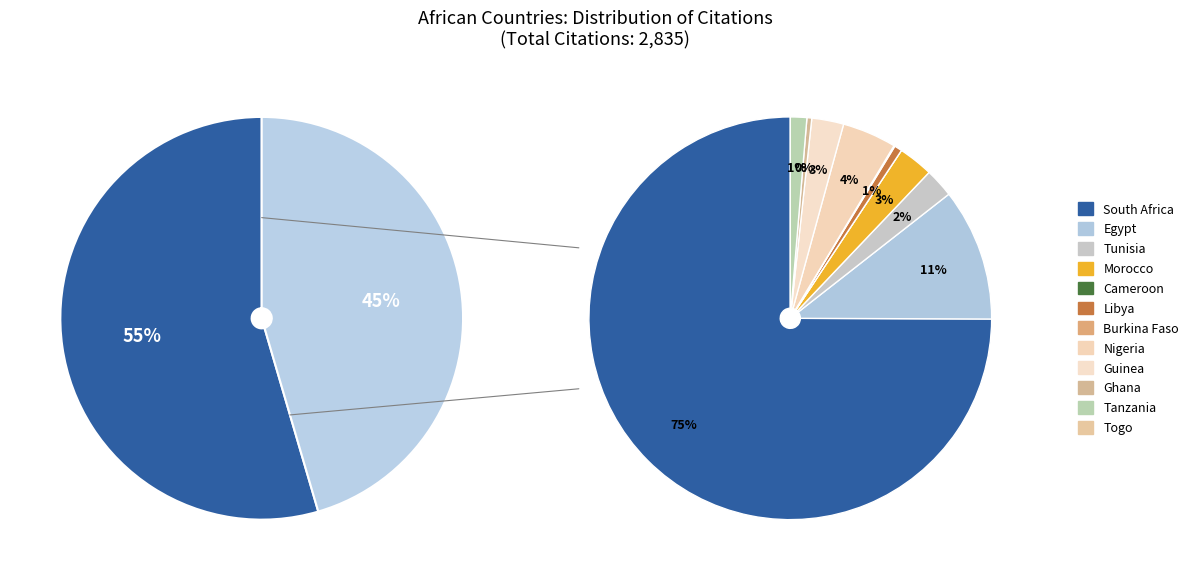

To the nearest percent, what is the difference between the Ghana and Tanzania slice percentages?

1%